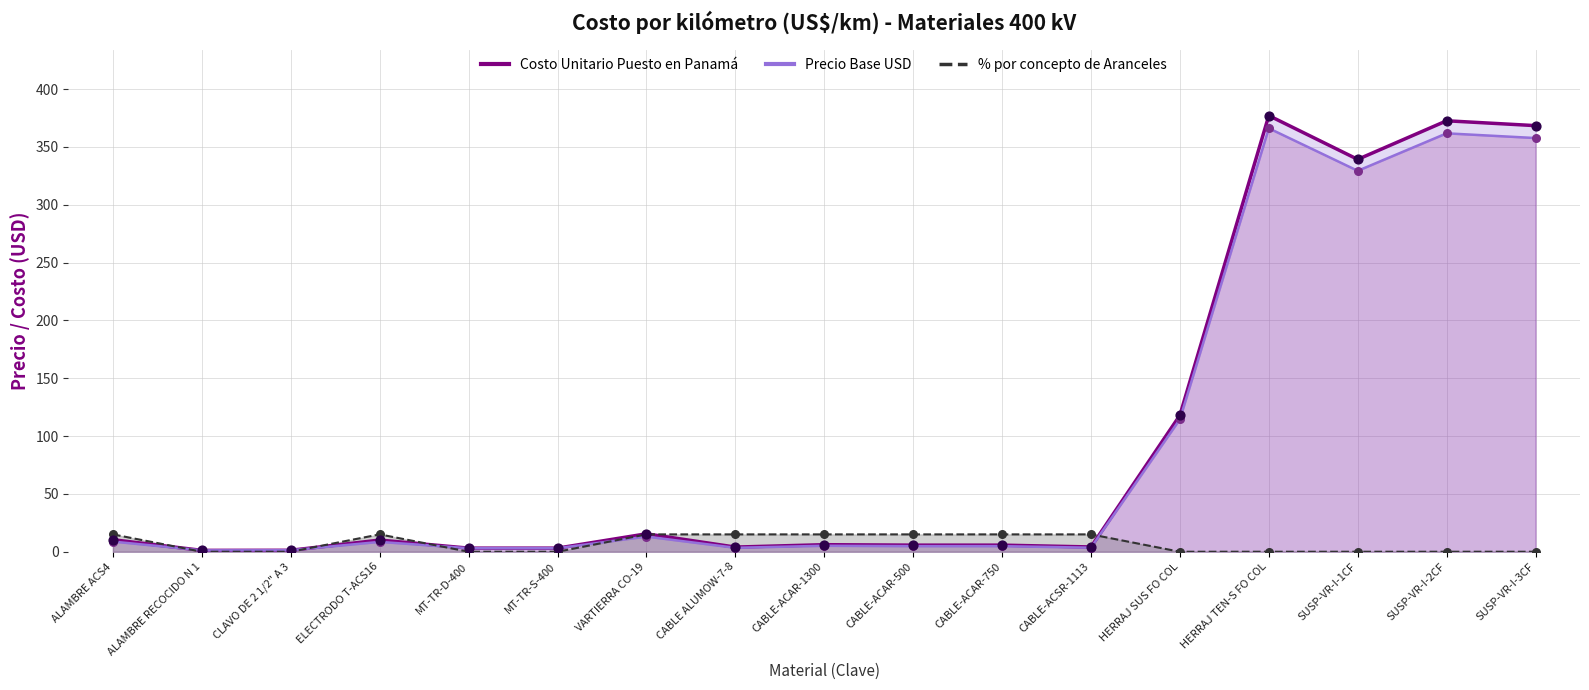

At how many categories does at least one series exceed 113?

5